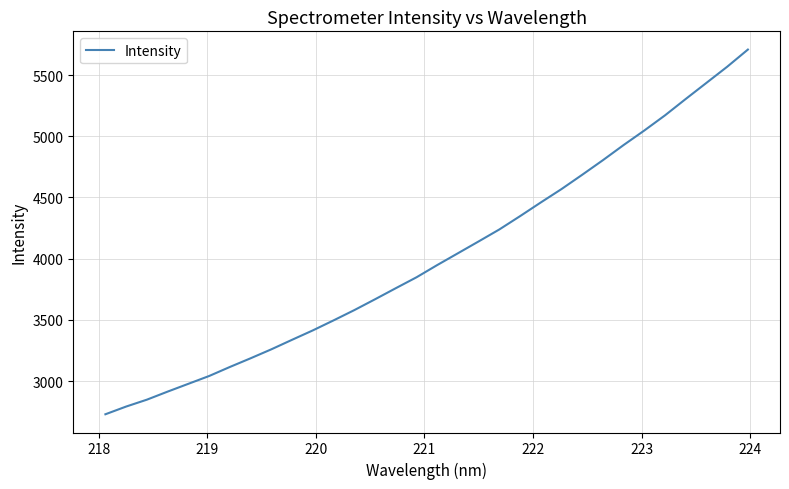

What is the sum of all values?

128371.7